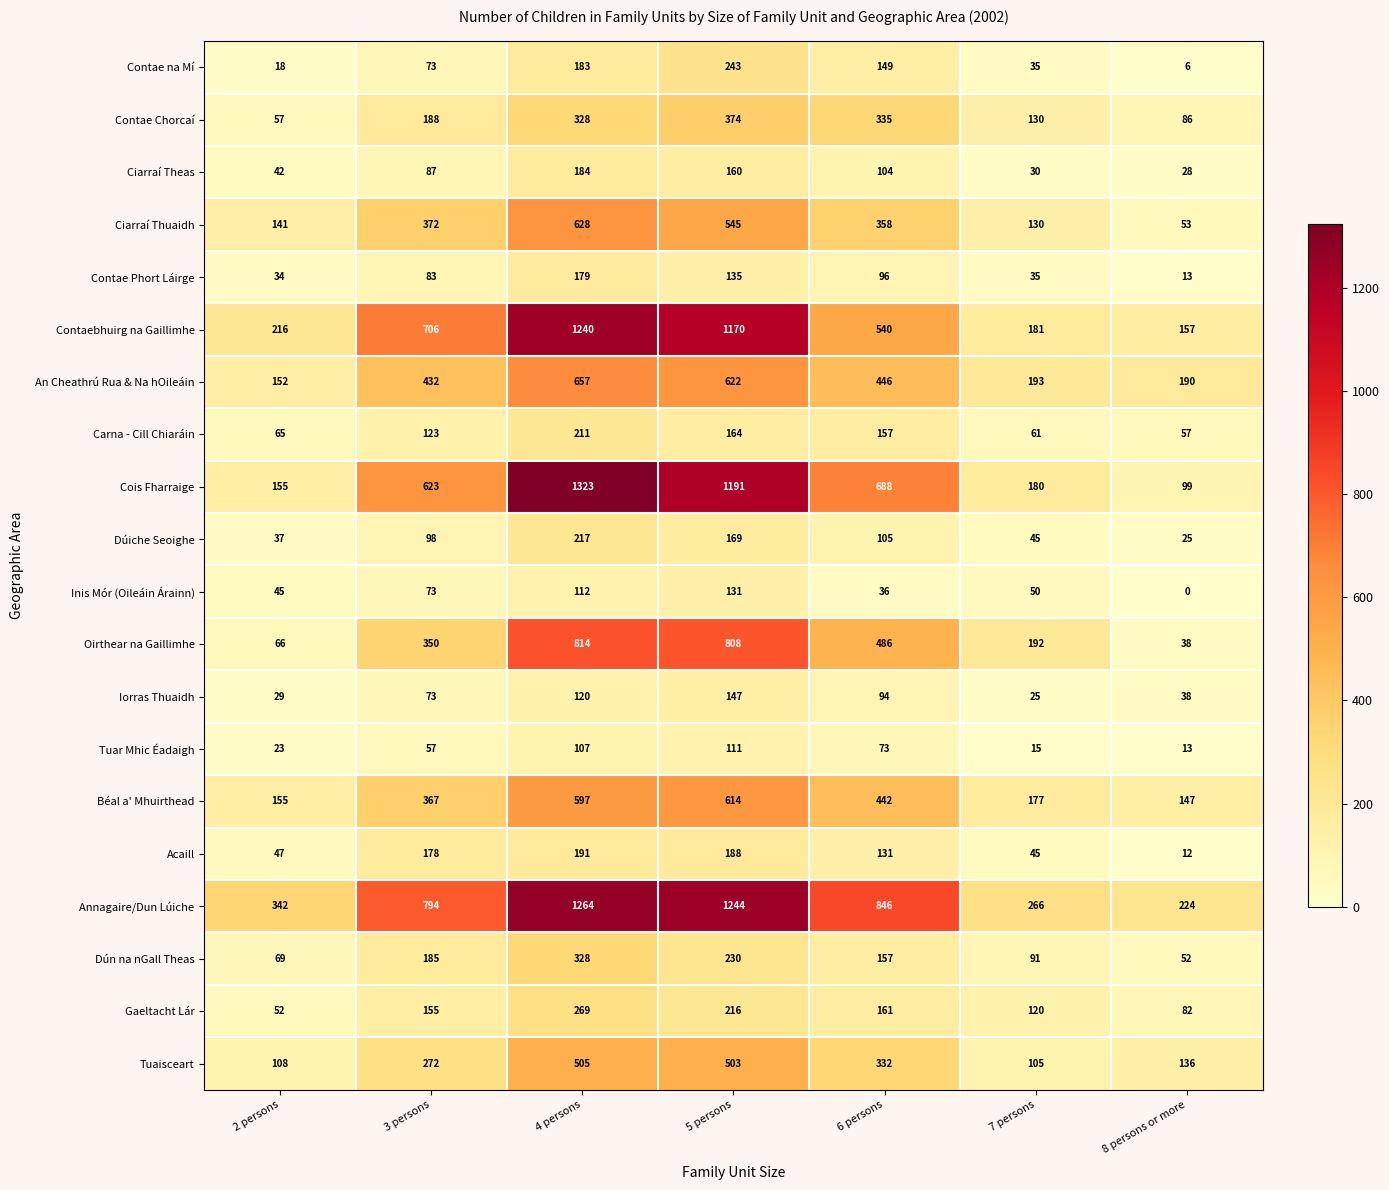

List the series in order of their peak value, highest first.

Cois Fharraige, Annagaire/Dun Lúiche, Contaebhuirg na Gaillimhe, Oirthear na Gaillimhe, An Cheathrú Rua & Na hOileáin, Ciarraí Thuaidh, Béal a' Mhuirthead, Tuaisceart, Contae Chorcaí, Dún na nGall Theas, Gaeltacht Lár, Contae na Mí, Dúiche Seoighe, Carna - Cill Chiaráin, Acaill, Ciarraí Theas, Contae Phort Láirge, Iorras Thuaidh, Inis Mór (Oileáin Árainn), Tuar Mhic Éadaigh